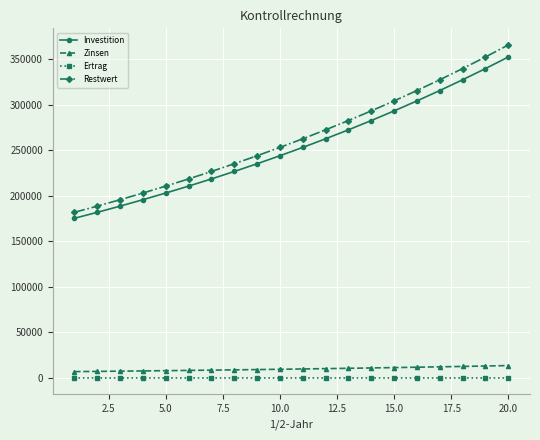

What is the sum of all Zinsen values?

190426.6